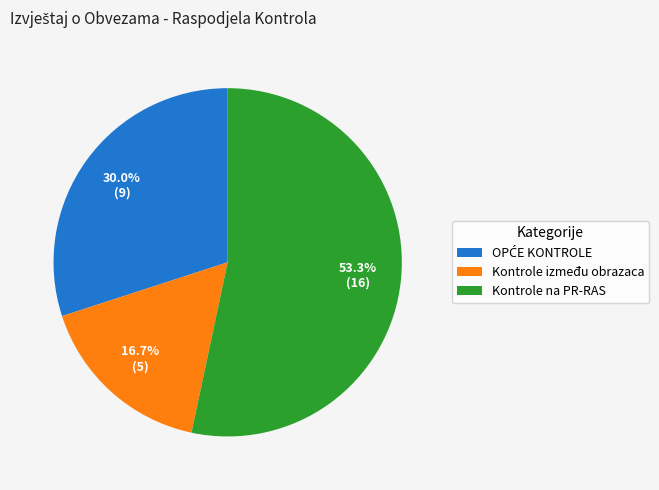

What is the smallest slice in the pie chart?

Kontrole između obrazaca